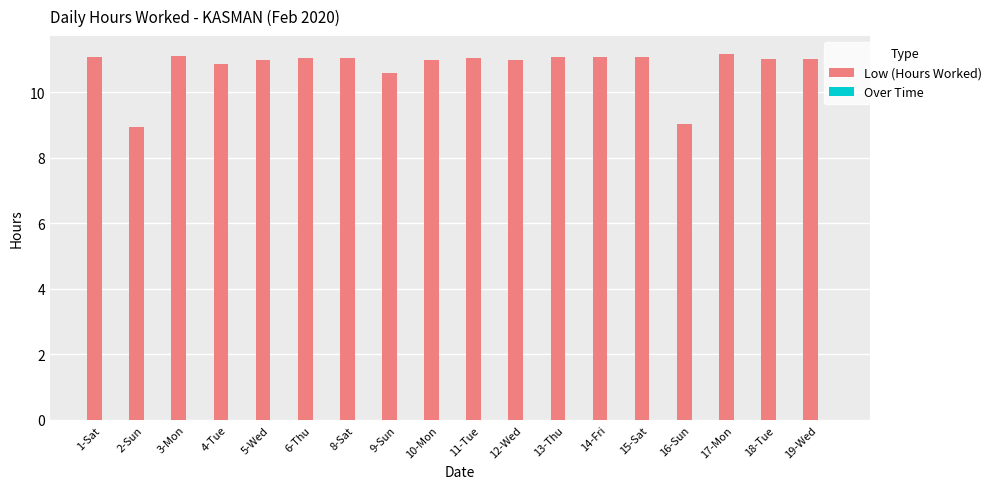

What is the greatest value displayed?

11.2